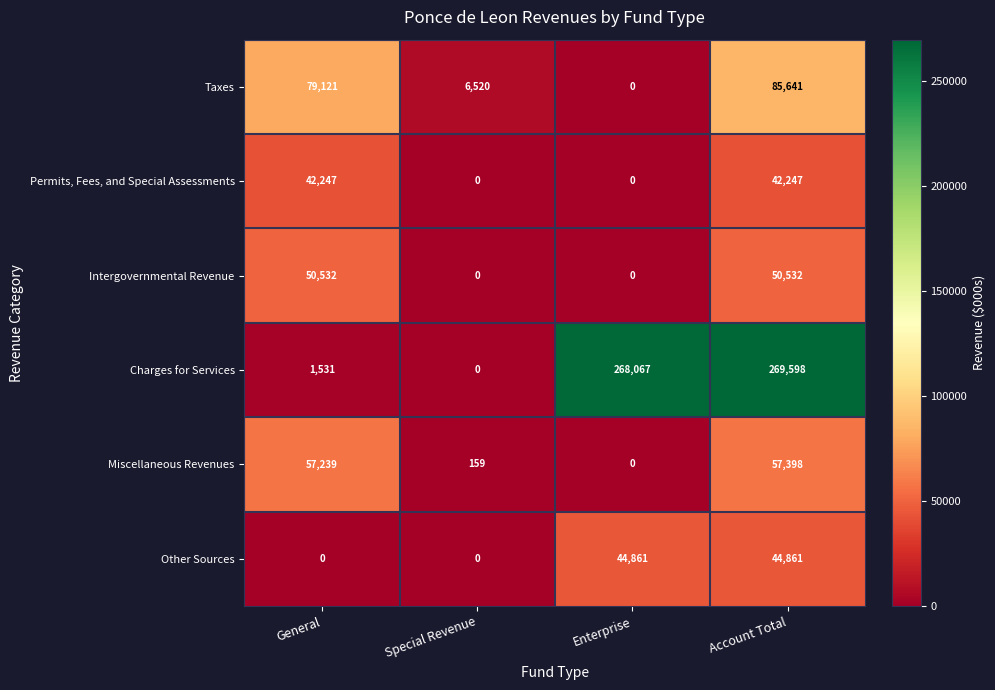

The Taxes series shows 85641 at Account Total. True or false?

True